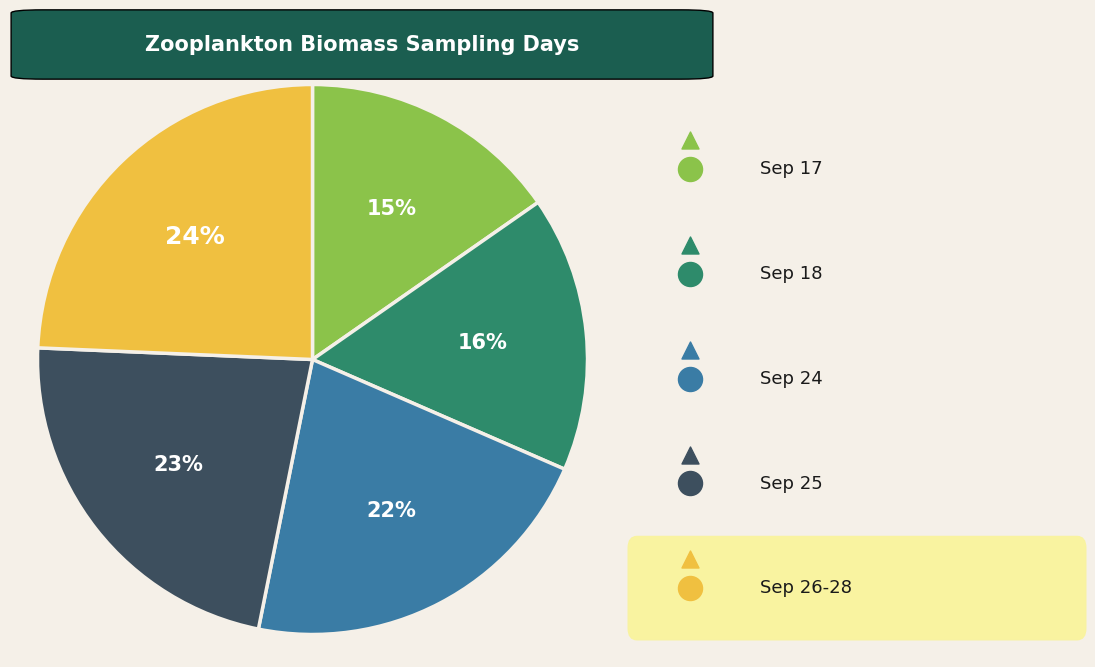

Which category has the biggest portion of the pie?

Sep 26-28 (day)